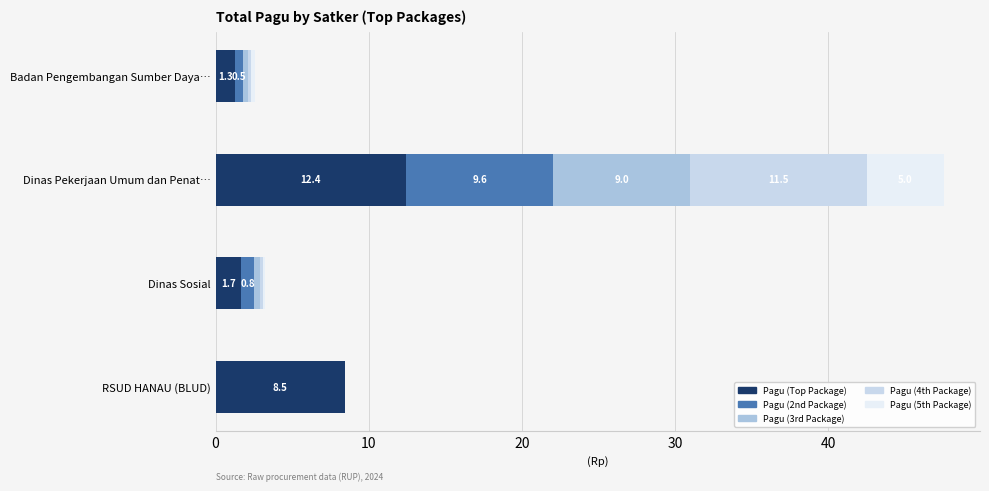

What is the highest value of the Pagu (Top Package) series?

12.4